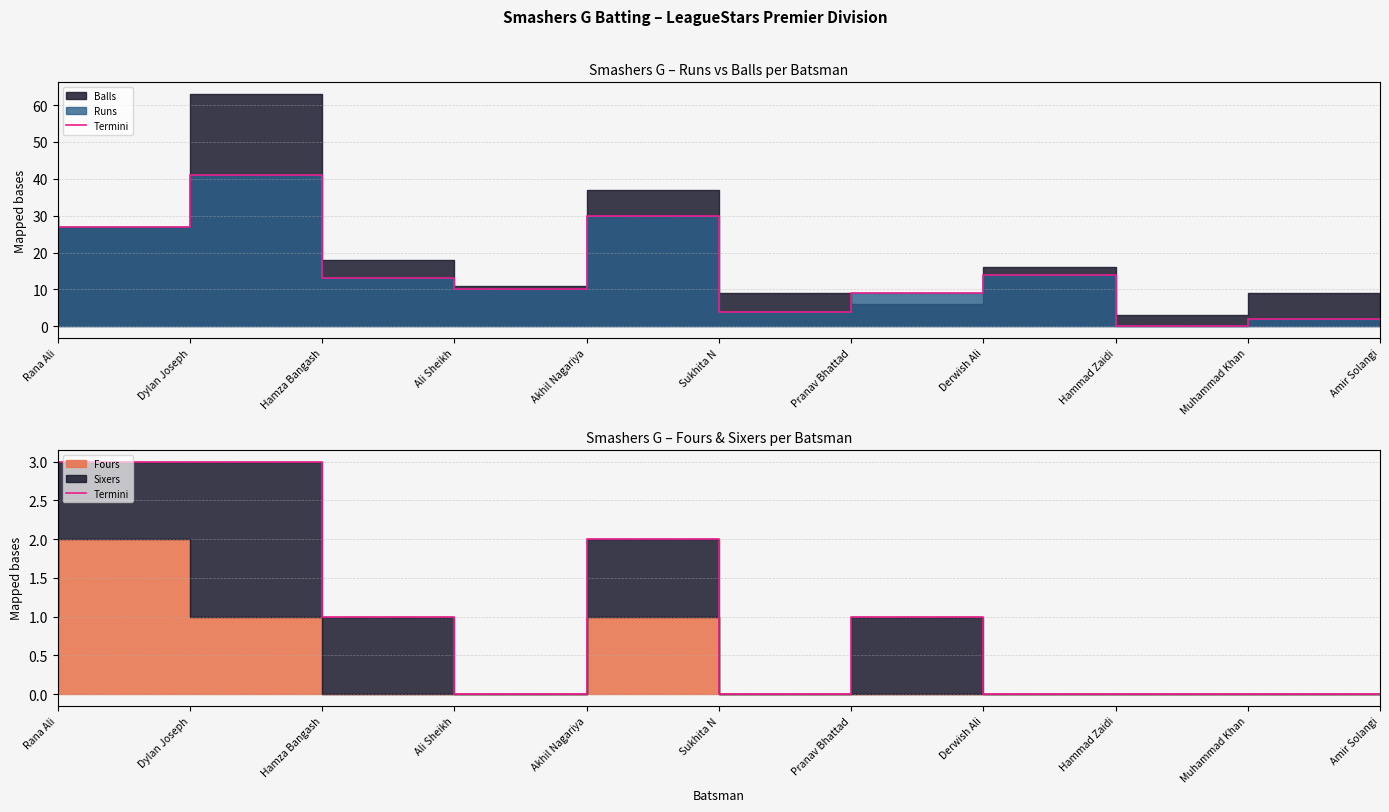

The chart shows a value of 1 at Rana Ali. True or false?

False